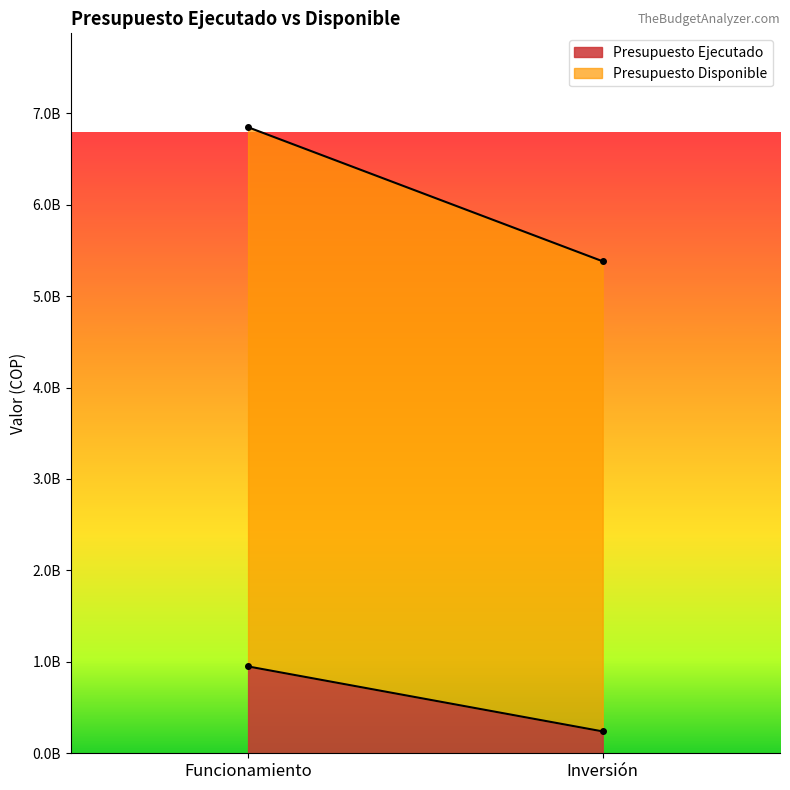

Which series has the largest total across all categories?

Presupuesto Disponible